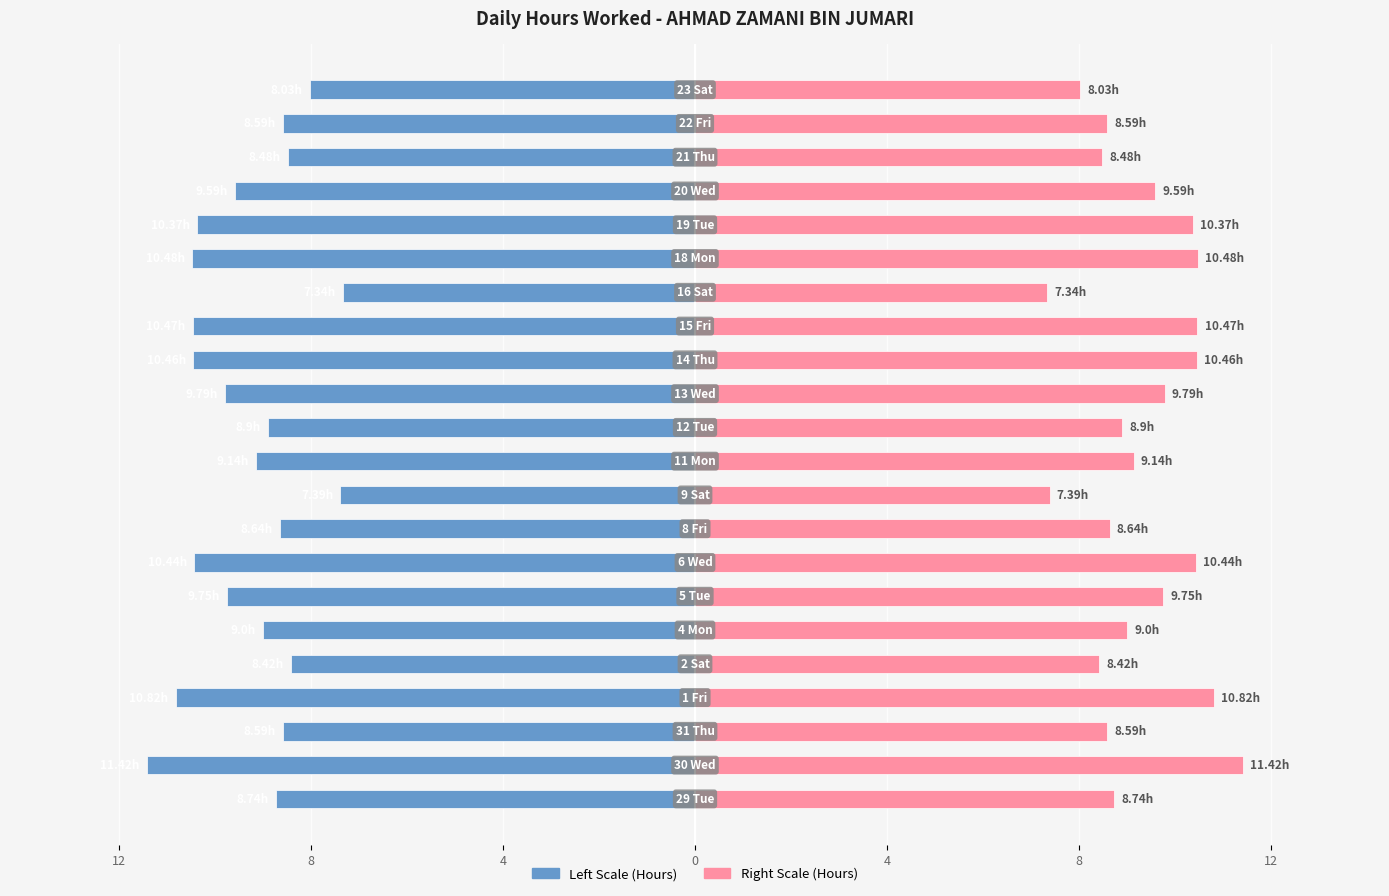

Rank the series by their average value, from highest to lowest.

Hours Worked (Right), Hours Worked (Left)